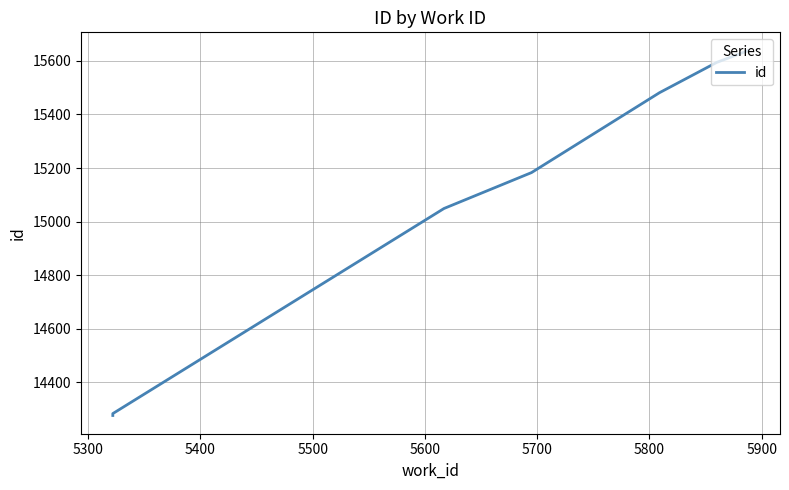

What is the sum of all values?

105506